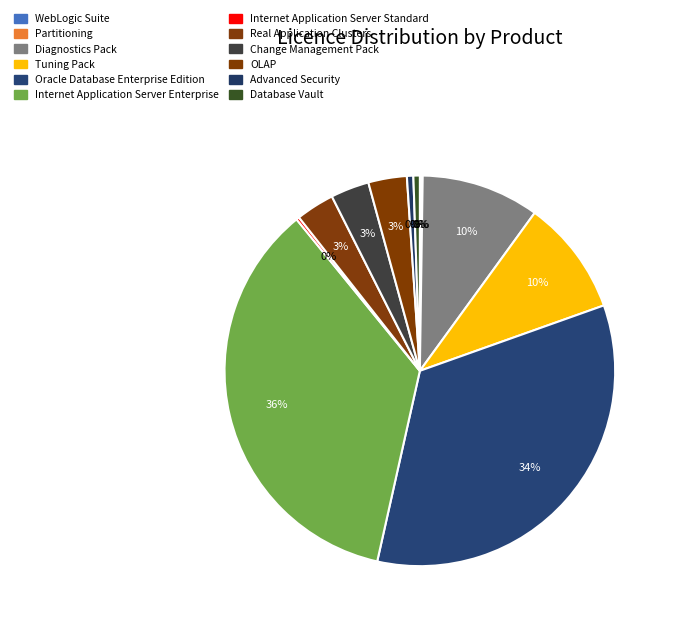

Approximately how many times larger is the value at Change Management Pack compared to Diagnostics Pack?

0.3